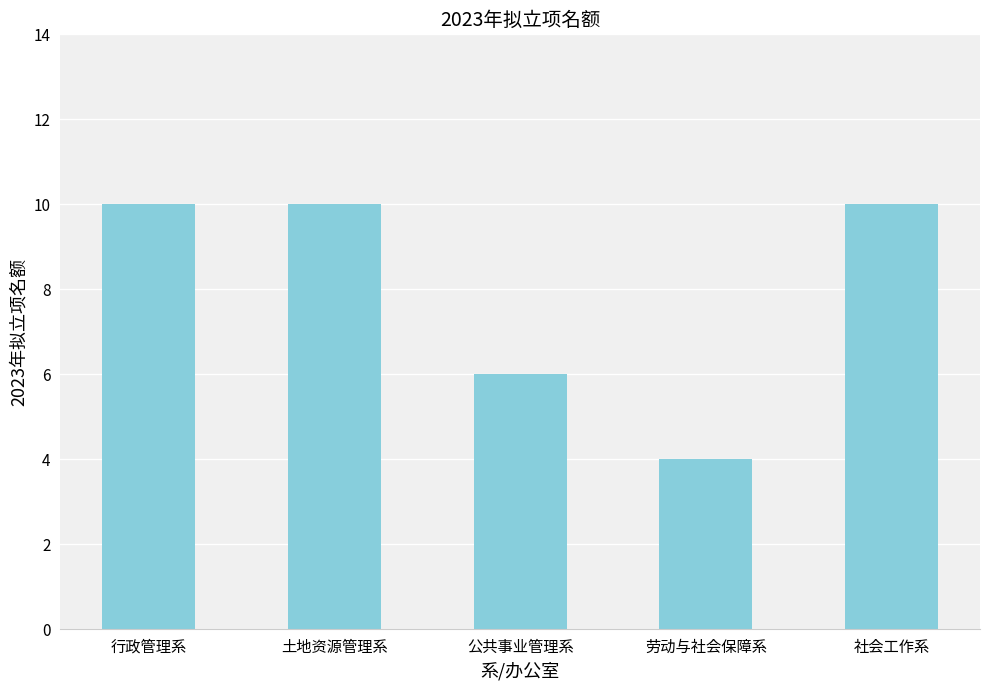

What is the sum of all values?

40